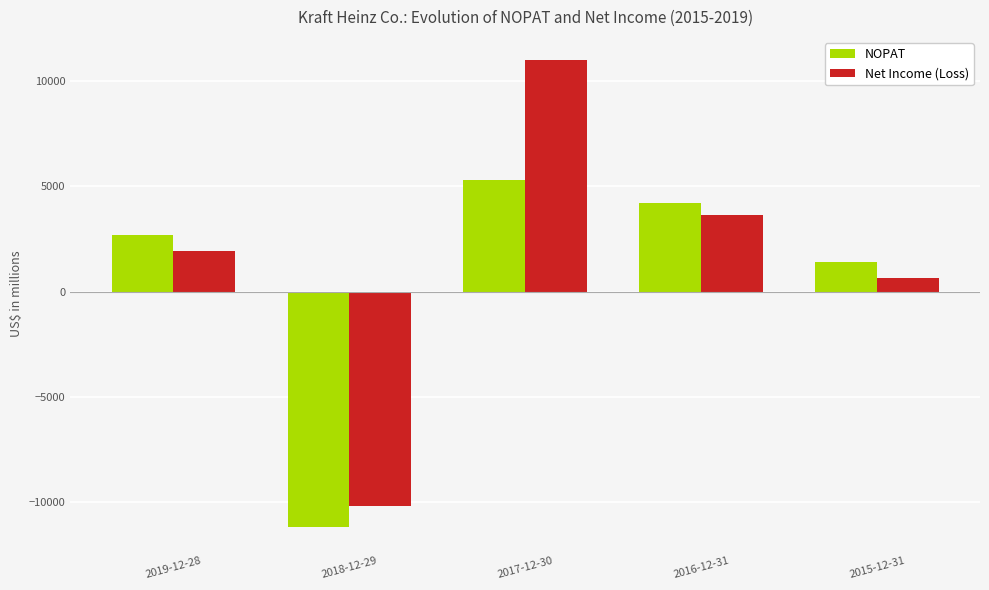

Which category has the highest value in the Net Income (Loss) series?

2017-12-30